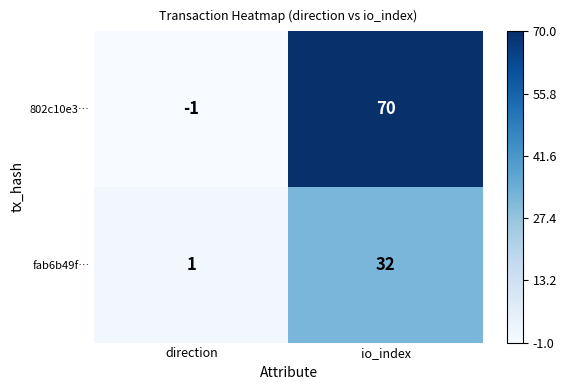

True or false: fab6b49f… has a value of 1 at direction.

True